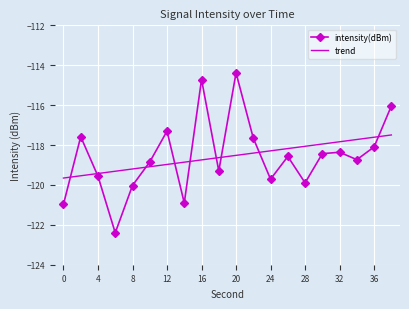

How many series are shown in this chart?

2